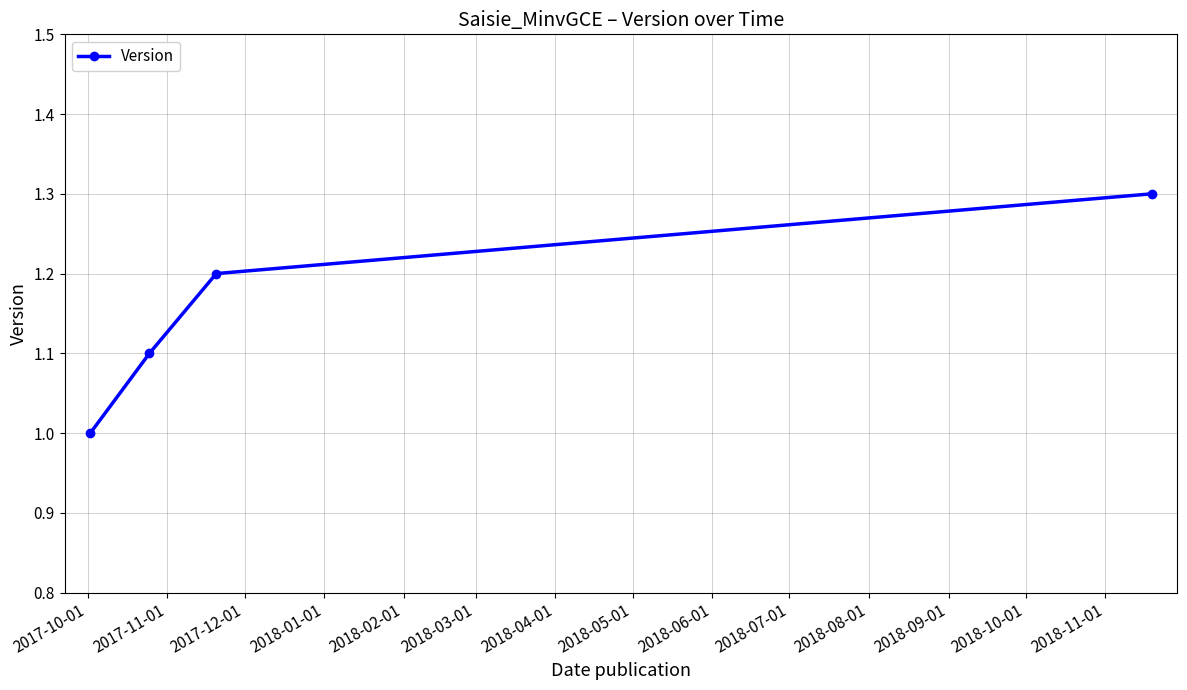

What is the sum of all values?

4.6